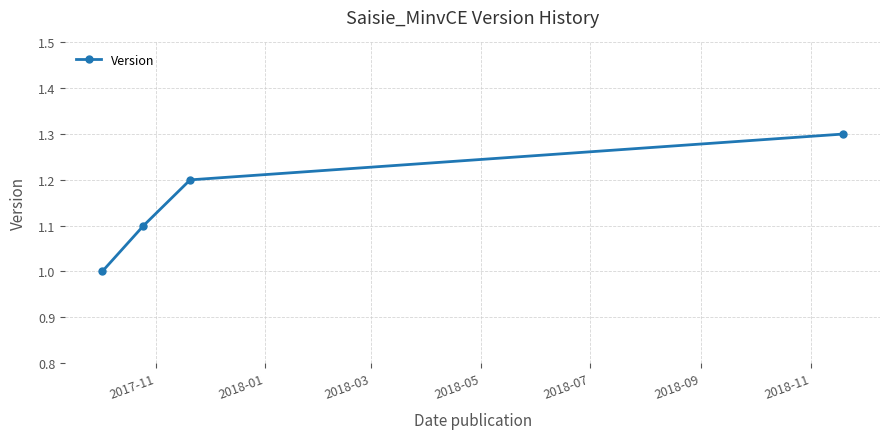

What is the minimum value shown in the chart?

1.0